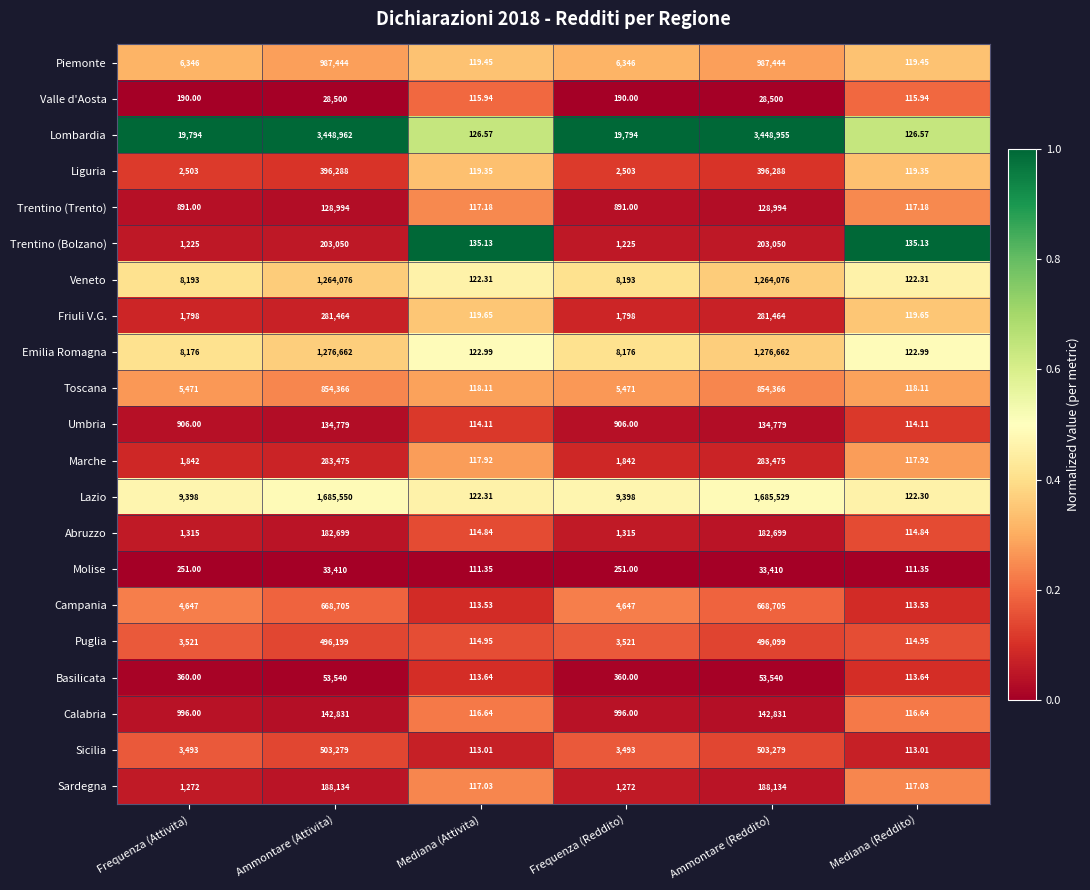

At which category is the sum across all series the highest?

Ammontare (Attivita)